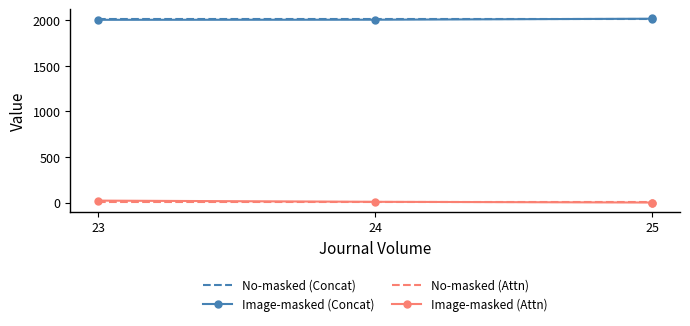

What is the difference between the highest and lowest values at 24?

2003.0